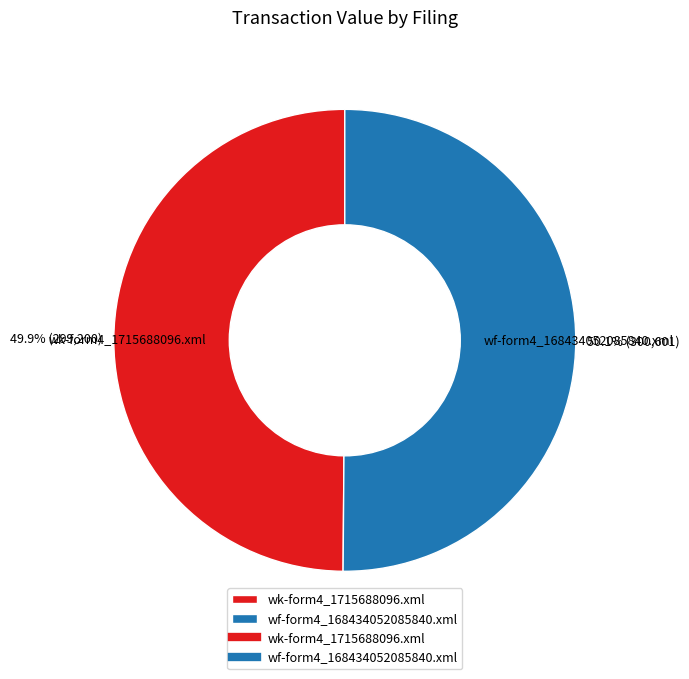

True or false: wk-form4_1715688096.xml accounts for 58% of the total.

False